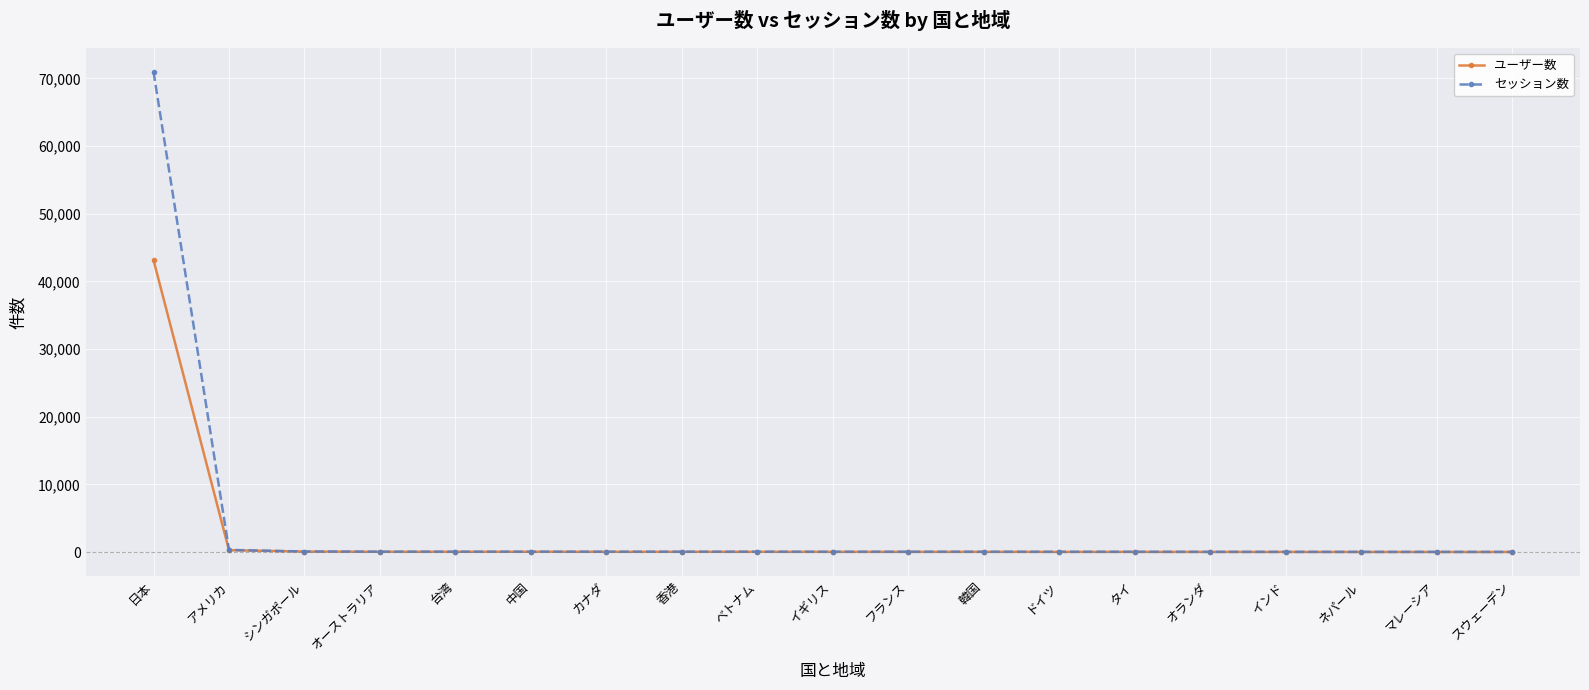

What are all the series names shown in the legend?

ユーザー数, セッション数